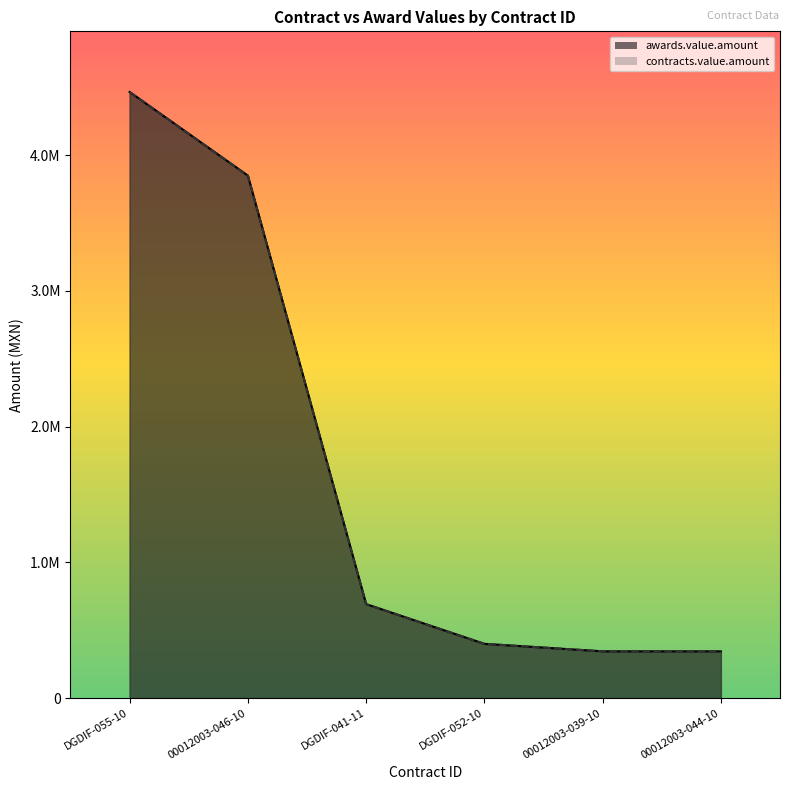

What are all the series names shown in the legend?

awards.value.amount, contracts.value.amount